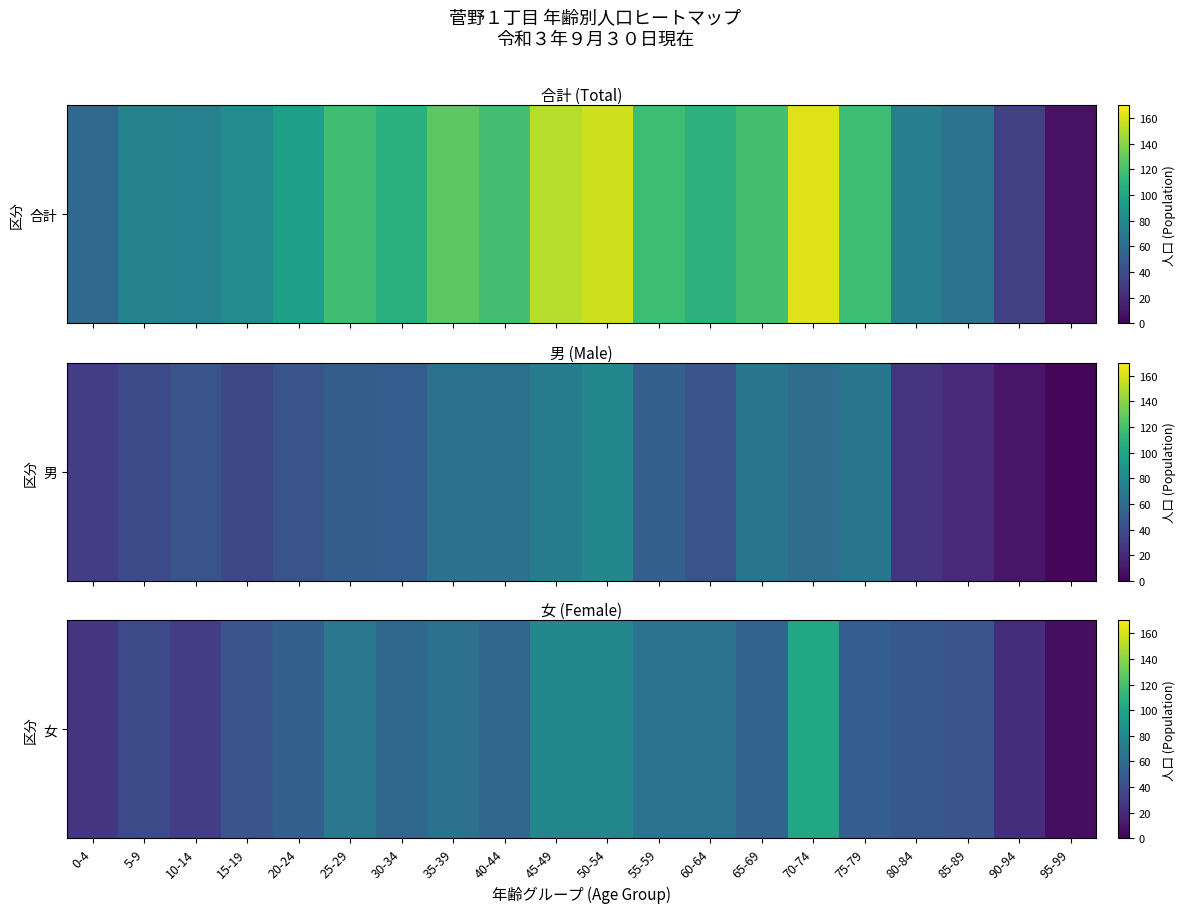

Which category has the lowest value across all series?

95-99